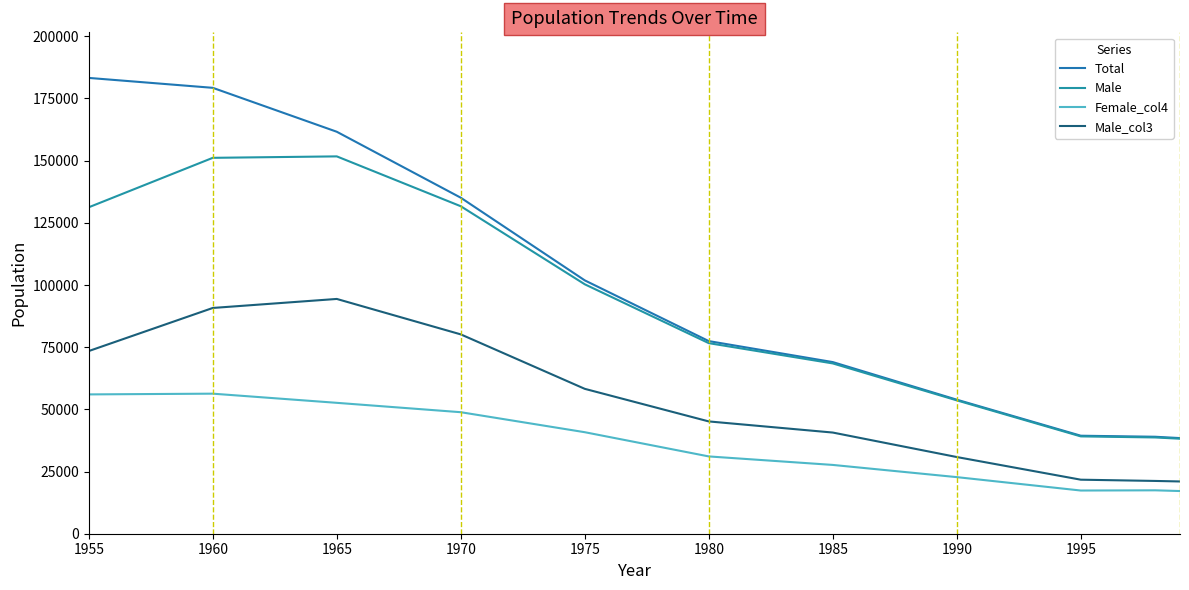

Does the chart have visible grid lines?

No